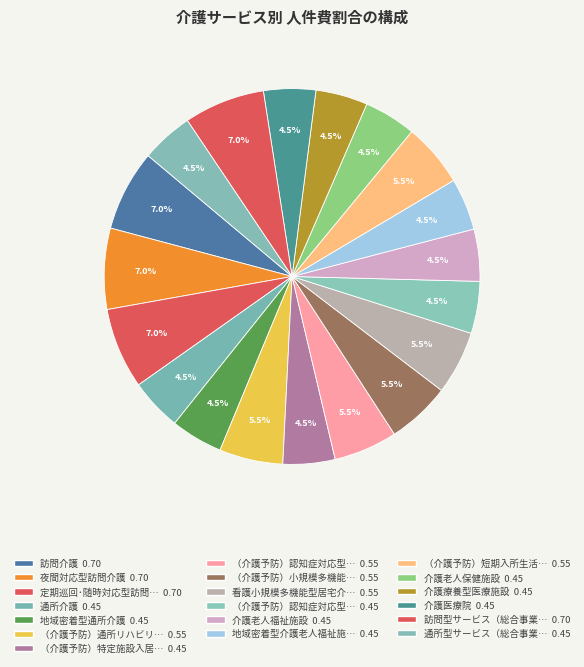

Rank the categories by value from highest to lowest.

訪問介護, 夜間対応型訪問介護, 定期巡回･随時対応型訪問介護看護, 訪問型サービス（総合事業）, （介護予防）通所リハビリテーション, （介護予防）認知症対応型通所介護, （介護予防）小規模多機能型居宅介護, 看護小規模多機能型居宅介護, （介護予防）短期入所生活介護, 通所介護, 地域密着型通所介護, （介護予防）特定施設入居者生活介護, （介護予防）認知症対応型共同生活介護, 介護老人福祉施設, 地域密着型介護老人福祉施設, 介護老人保健施設, 介護療養型医療施設, 介護医療院, 通所型サービス（総合事業）